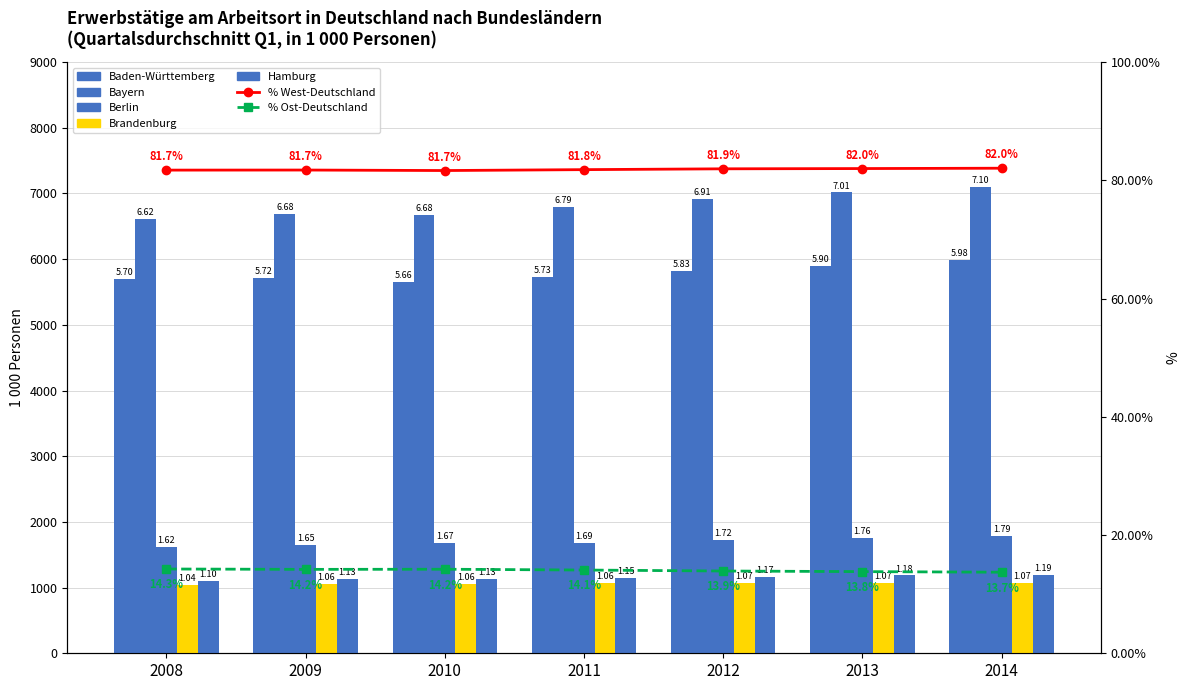

Reading left to right, list all the values displayed in this chart.

Baden-Württemberg: 5700.0	5718.5	5657.0	5733.0	5825.9	5902.7	5980.2
Bayern: 6616.8	6683.7	6678.2	6793.3	6913.5	7014.7	7097.0
Berlin: 1621.3	1654.5	1672.5	1686.1	1719.0	1758.8	1792.2
Brandenburg: 1040.7	1056.8	1060.6	1064.0	1065.6	1066.7	1066.8
Hamburg: 1099.8	1126.1	1130.5	1146.3	1166.1	1184.1	1194.2